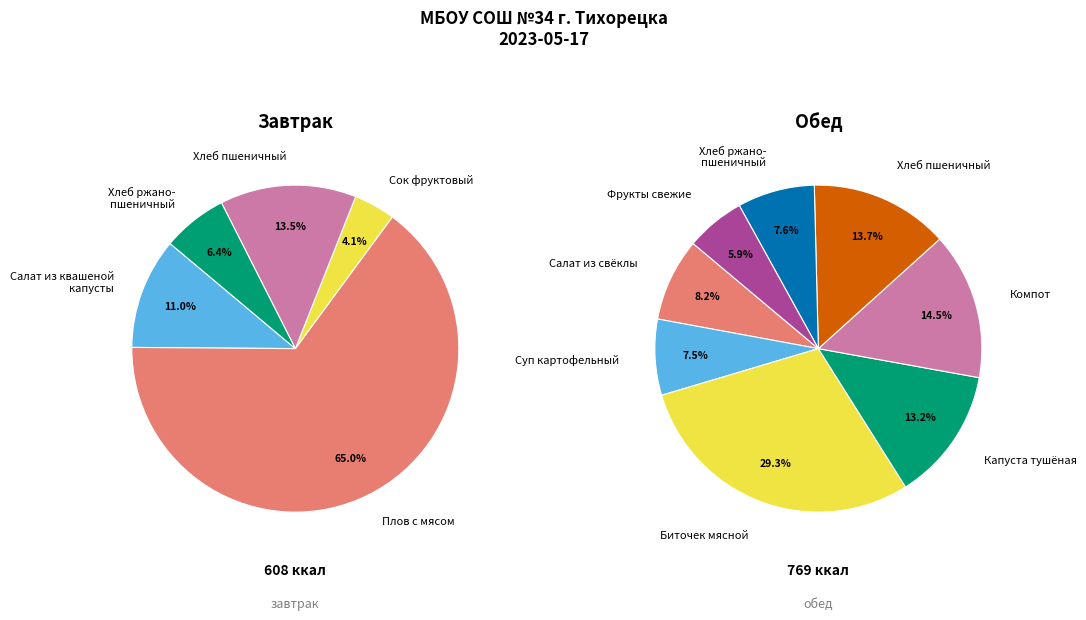

What percentage is the Обед slice, to the nearest percent?

56%